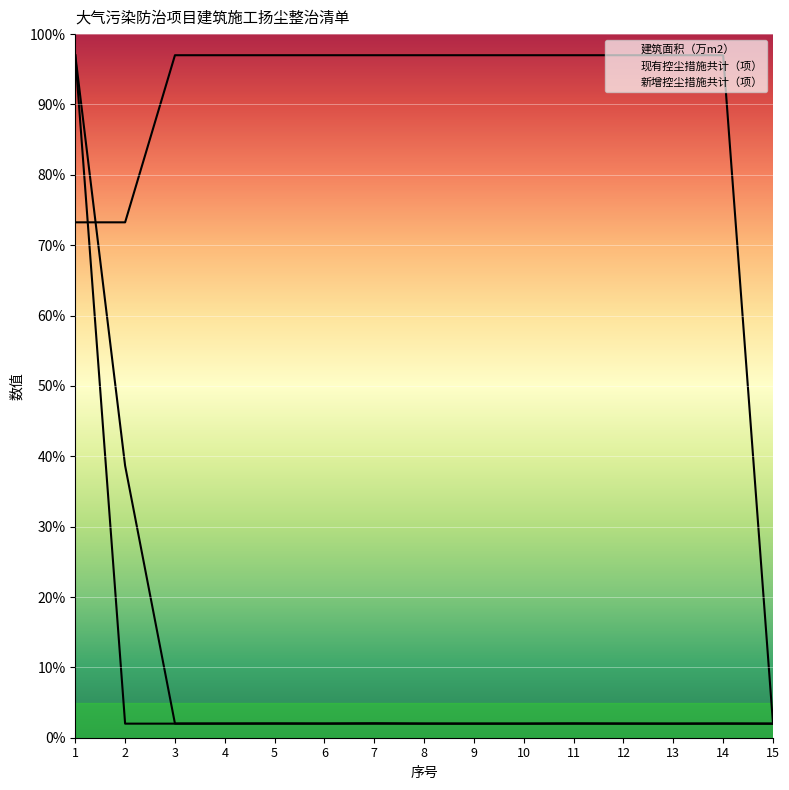

Is it true that 现有控尘措施共计（项） equals 26.0 at 7?

False